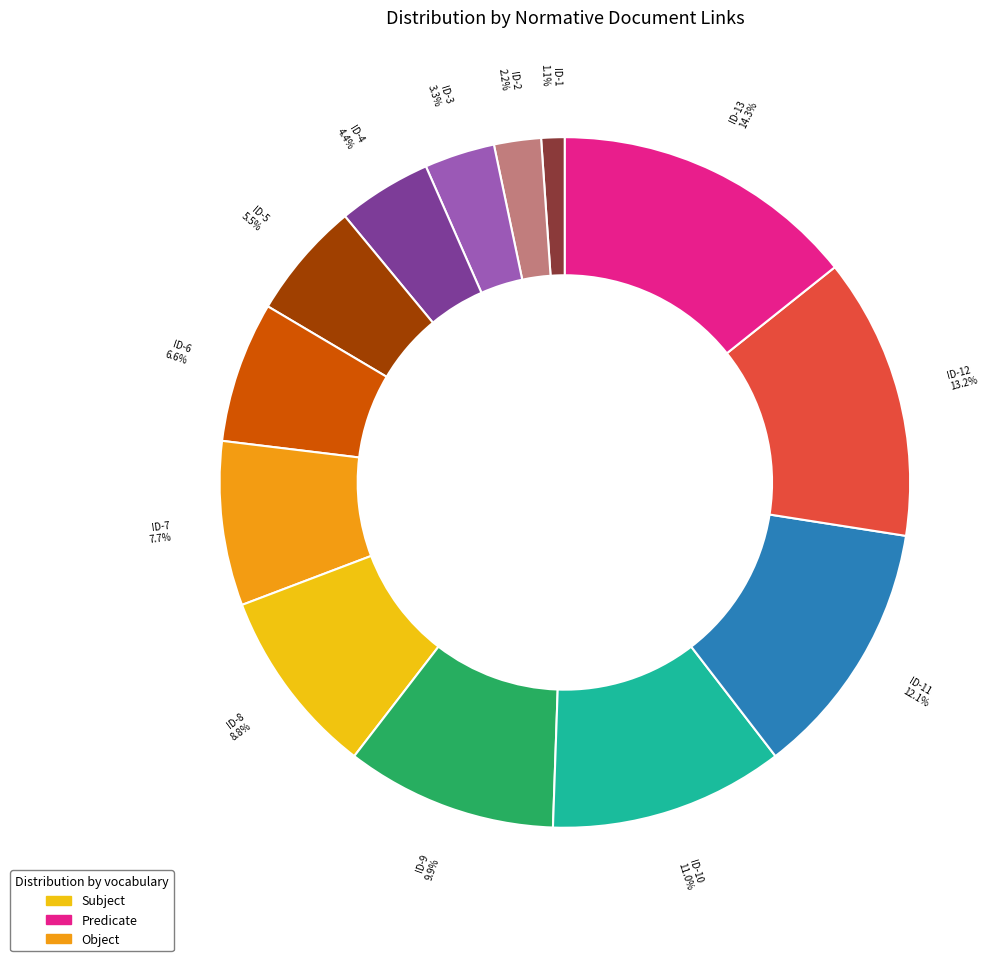

How many slices are in this pie chart?

13